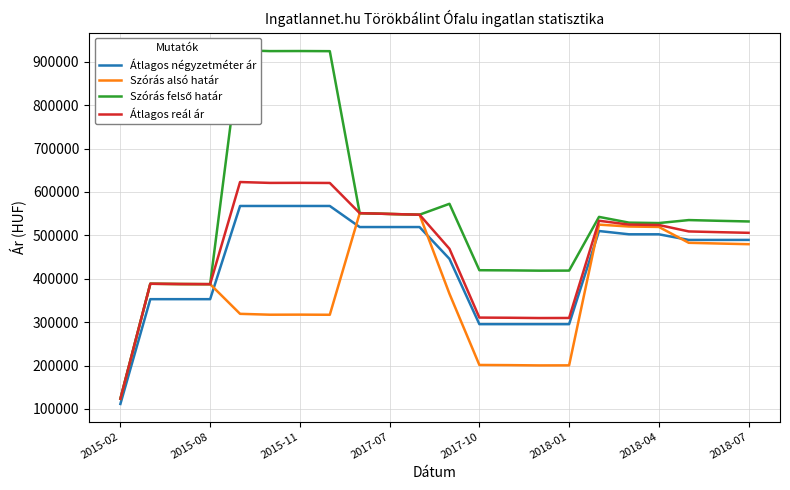

Reading left to right, extract all data points from this chart.

Átlagos négyzetméter ár: 111428	352941	352941	352941	567774	567774	567774	567774	519200	519200	519200	445874	295322	295322	295322	295322	510049	502488	502488	489518	489518	489518
Szórás alsó határ: 123298	388498	387823	387534	319141	317139	317292	316986	551214	549369	547666	365393	201263	200894	200233	200380	524764	520433	519443	482881	481211	479671
Szórás felső határ: 123298	388498	387823	387534	926781	924779	924932	924626	551214	549369	547666	572787	419693	419324	418663	418810	542612	529383	528393	535271	533601	532061
Átlagos reál ár: 123298	388498	387823	387534	622961	620959	621112	620806	551214	549369	547666	469090	310478	310109	309448	309595	533688	524908	523918	509076	507406	505866